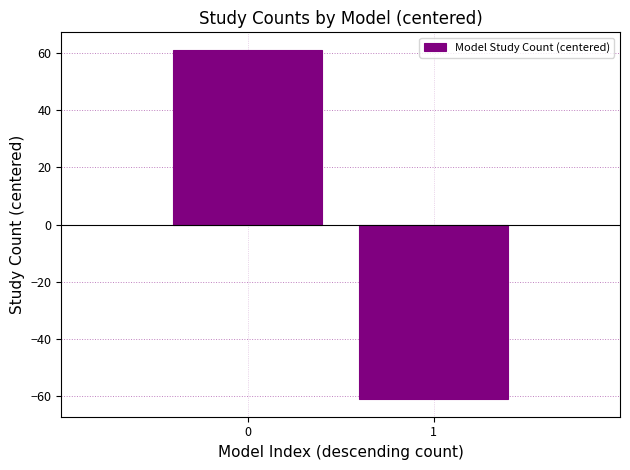

How many values are below 61?

1